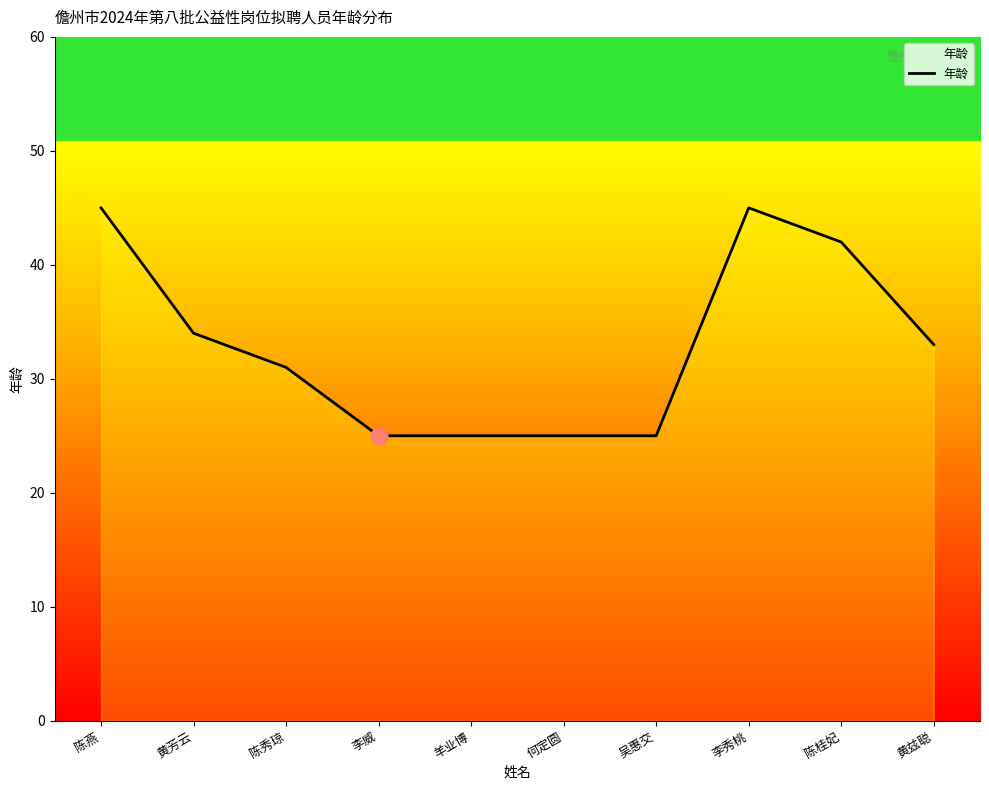

What is the difference between the maximum and minimum values?

20